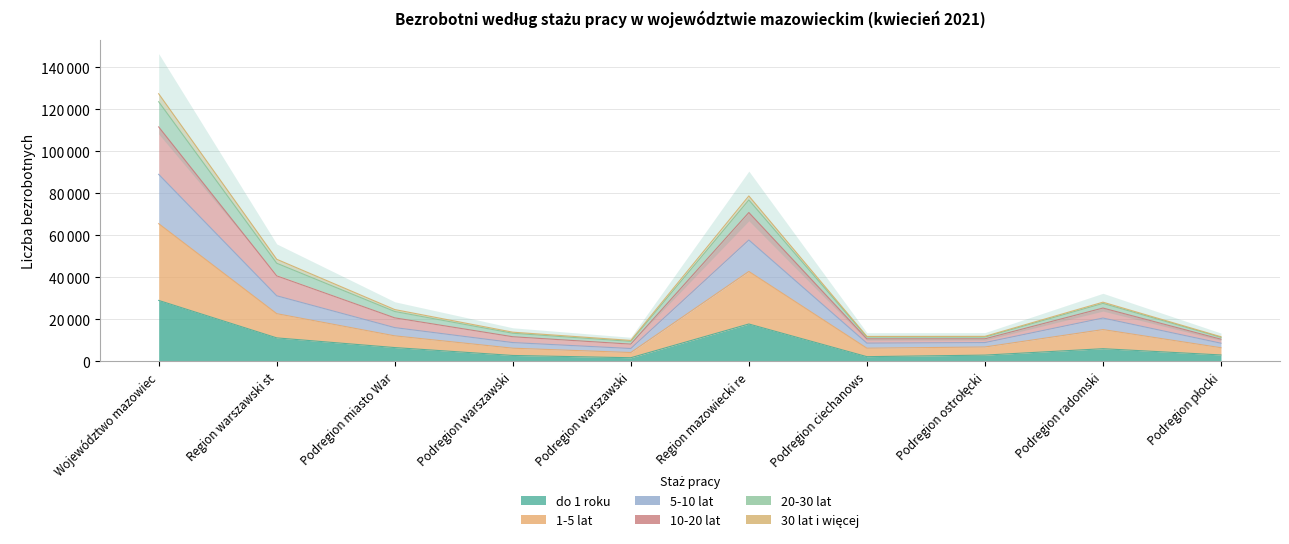

Where is the first local minimum for 1-5 lat?

Podregion warszawski